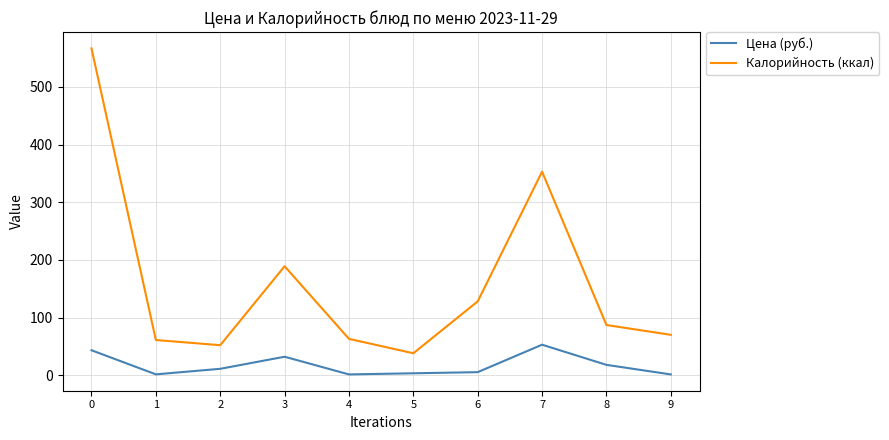

What is the sum of the Калорийность (ккал) values at 7 and 4?

416.0